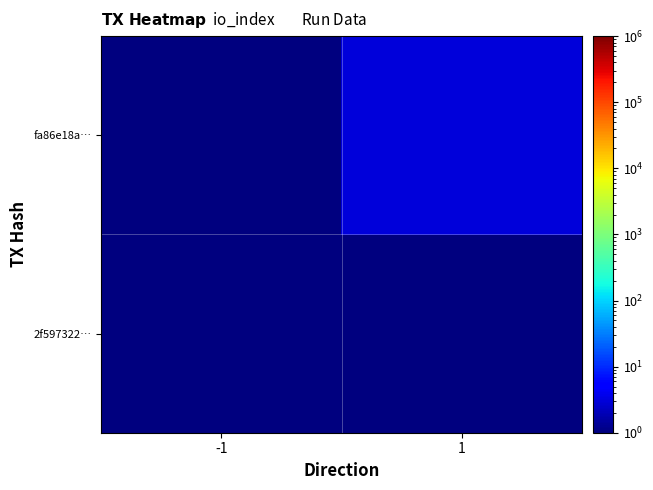

Reading left to right, extract all data points from this chart.

2f597322…: -1=0.5	1=0.5
fa86e18a…: -1=0.5	1=3.0